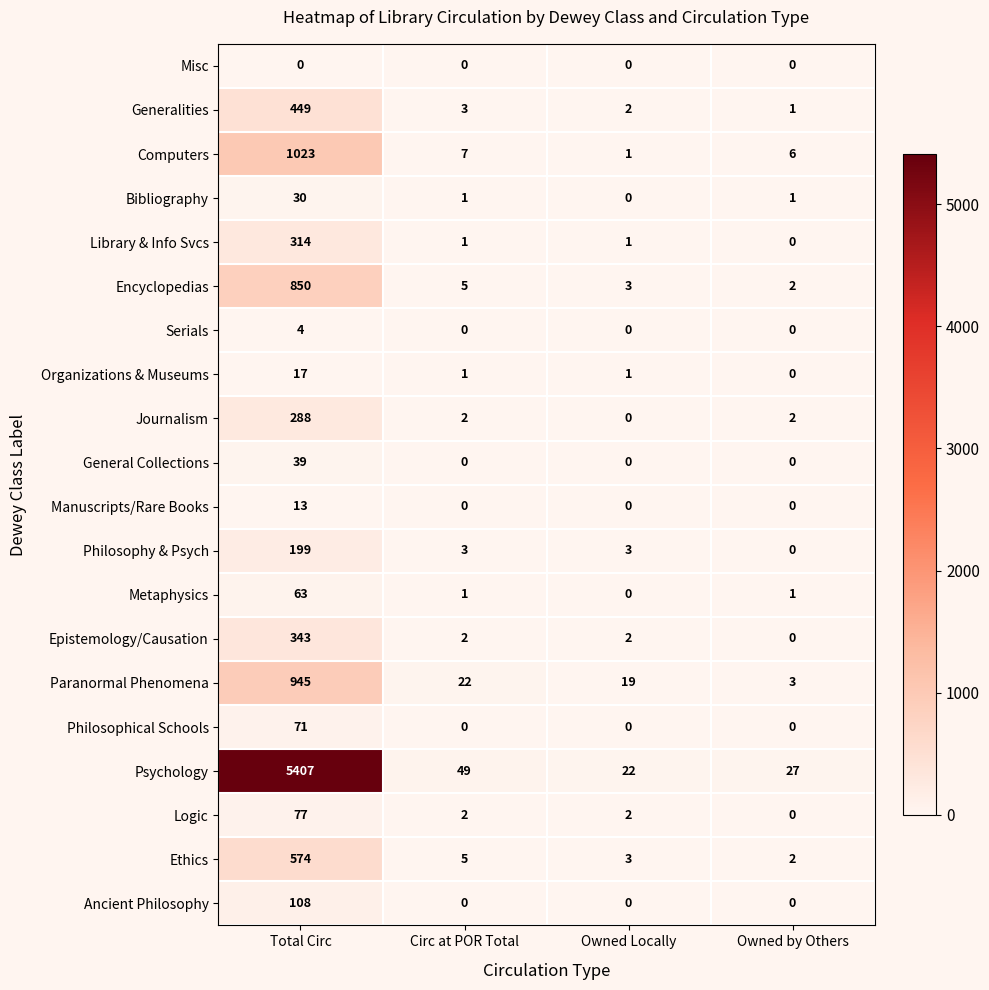

Which label corresponds to the largest value in the chart?

Total Circ